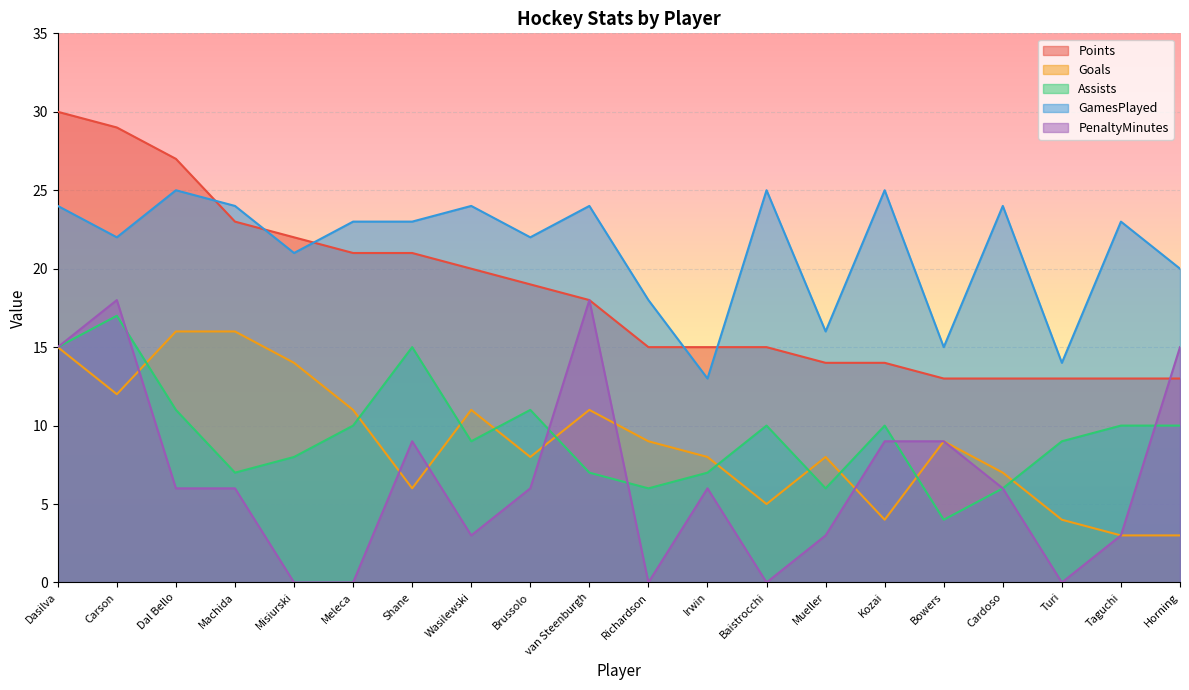

How many interior local peaks does the PenaltyMinutes series have?

4